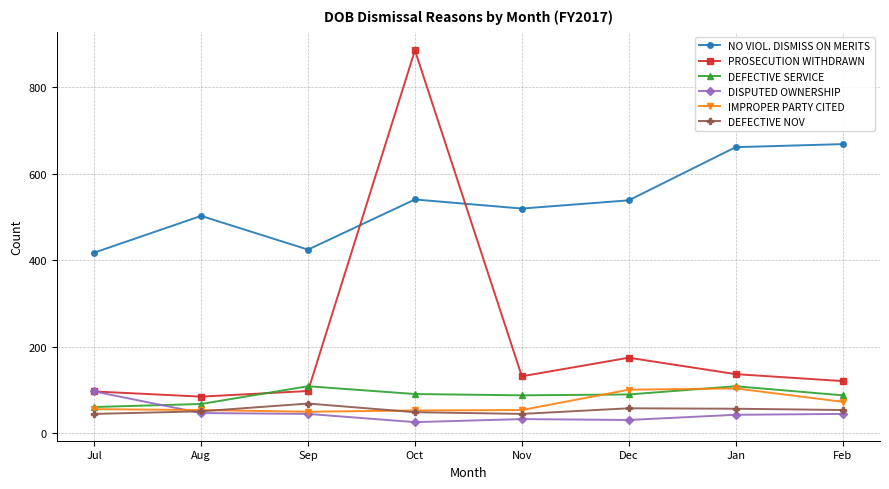

What value does the PROSECUTION WITHDRAWN series have at Dec, to the nearest 10?

180